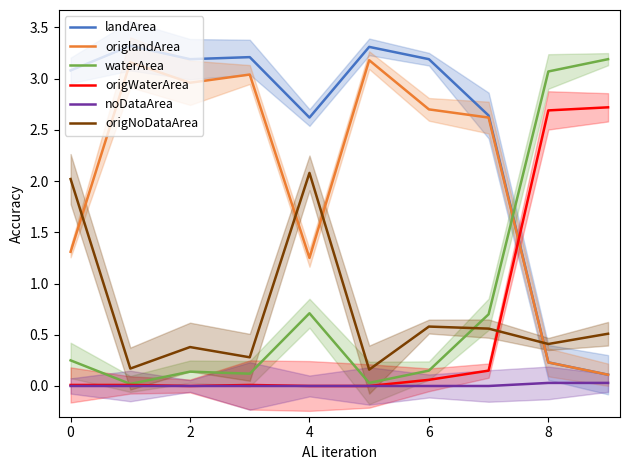

What is the lowest value of the landArea series?

0.1